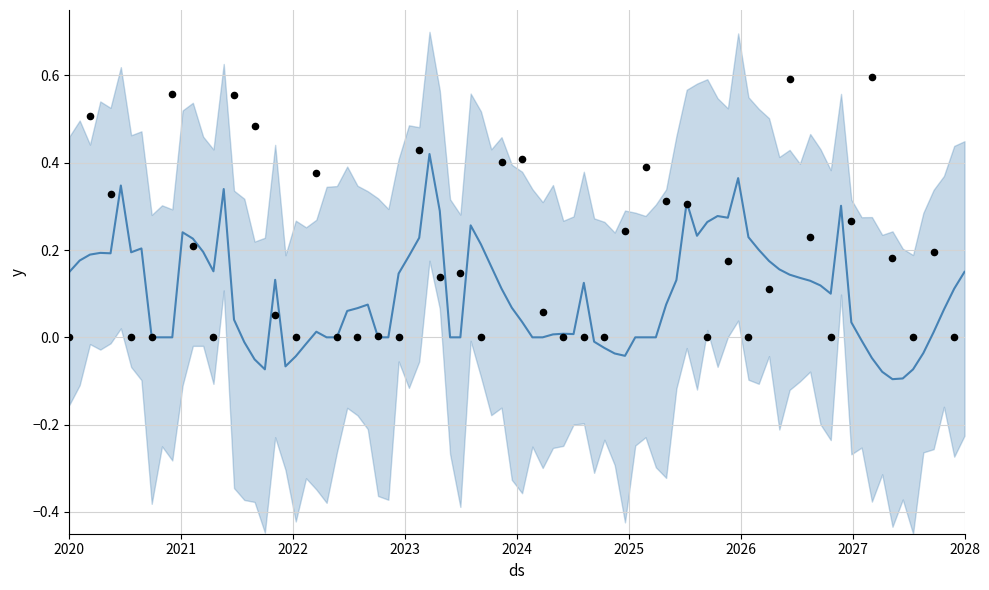

Which series has the largest Y range (max minus min)?

scatter